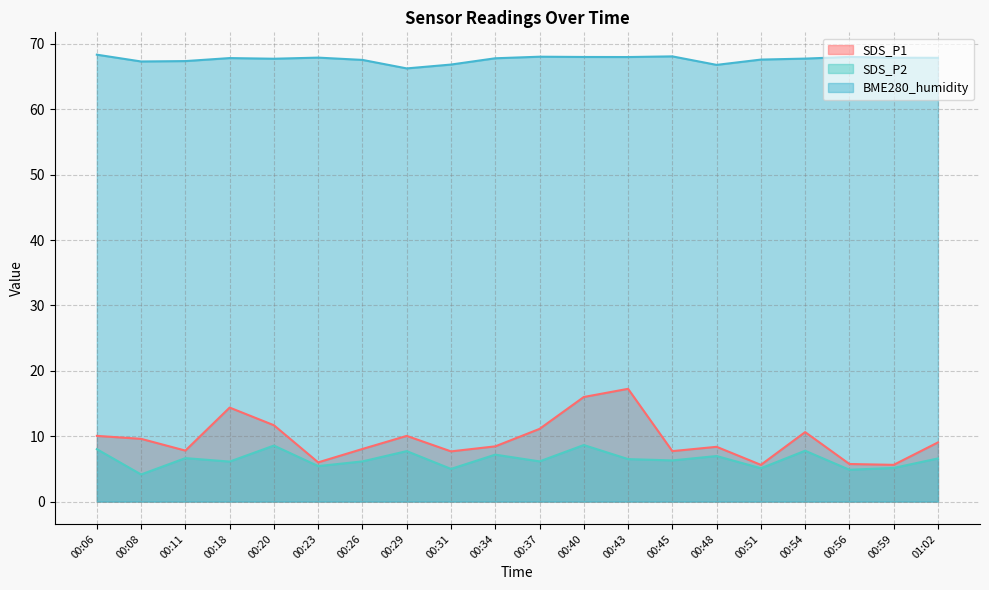

Which series has the largest range (max minus min)?

SDS_P1